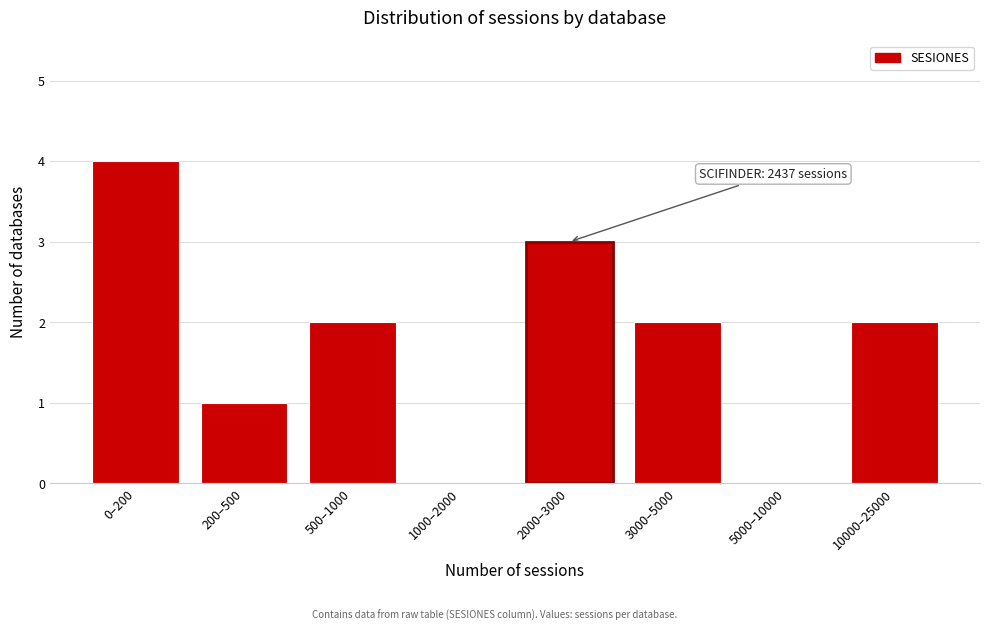

Reading left to right, extract all data points from this chart.

0–200=4	200–500=1	500–1000=2	1000–2000=0	2000–3000=3	3000–5000=2	5000–10000=0	10000–25000=2